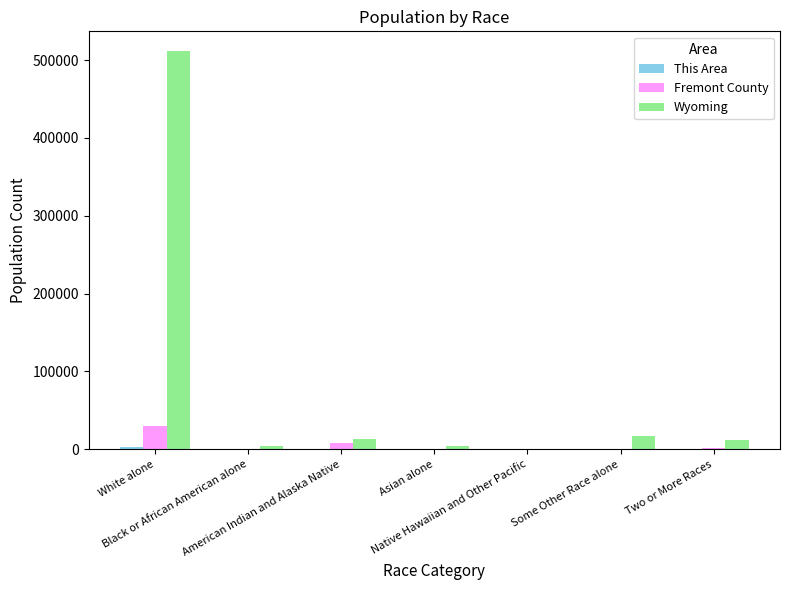

What is the maximum value shown in the chart?

511279